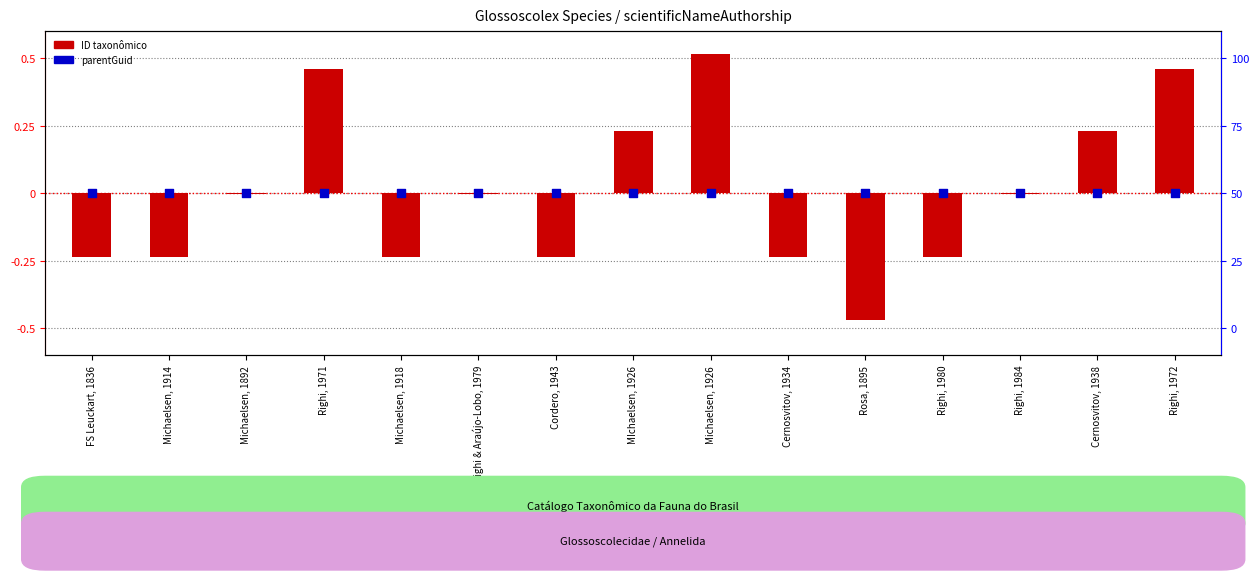

What are all the series names shown in the legend?

ID taxonômico, parentGuid